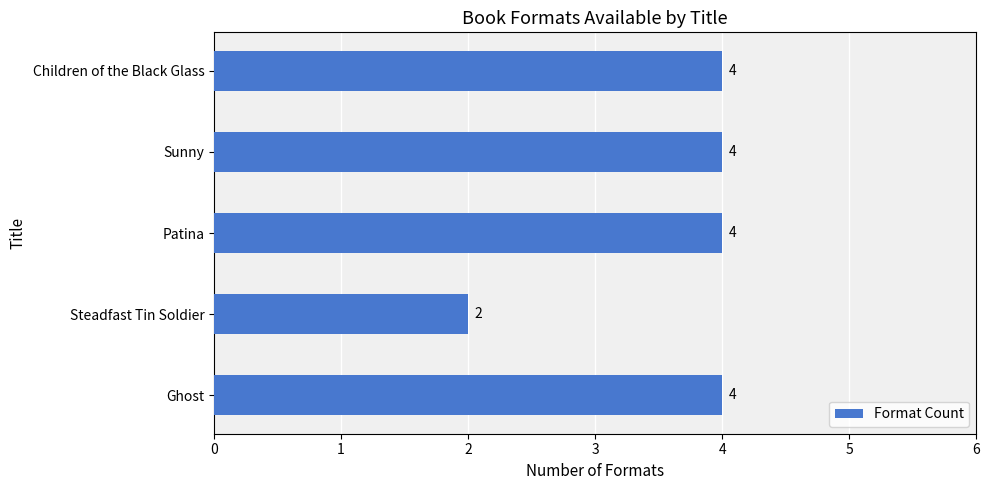

Reading top to bottom, list all the values displayed in this chart.

Children of the Black Glass=4	Sunny=4	Patina=4	Steadfast Tin Soldier=2	Ghost=4